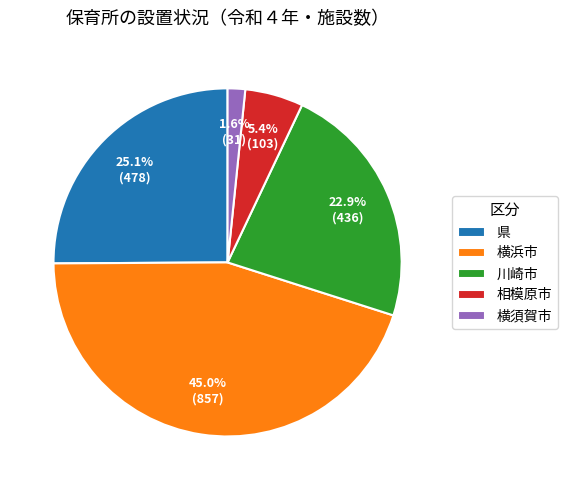

Is it true that 相模原市 is 5% of the pie?

True